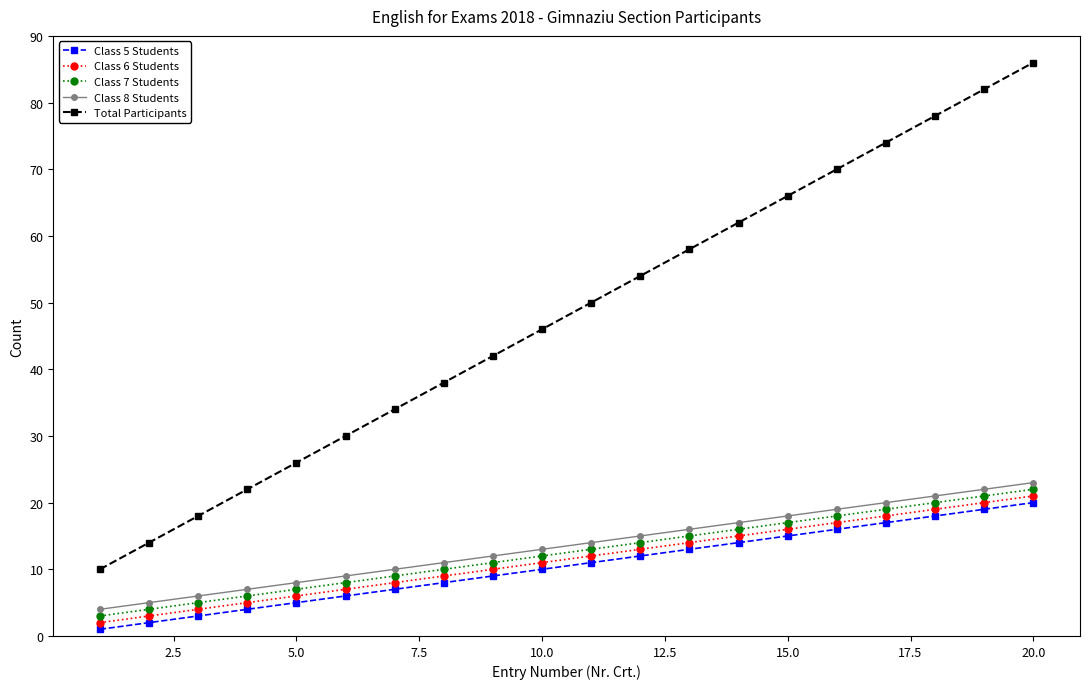

What is the difference between the second highest and minimum values in the Total Participants series?

72